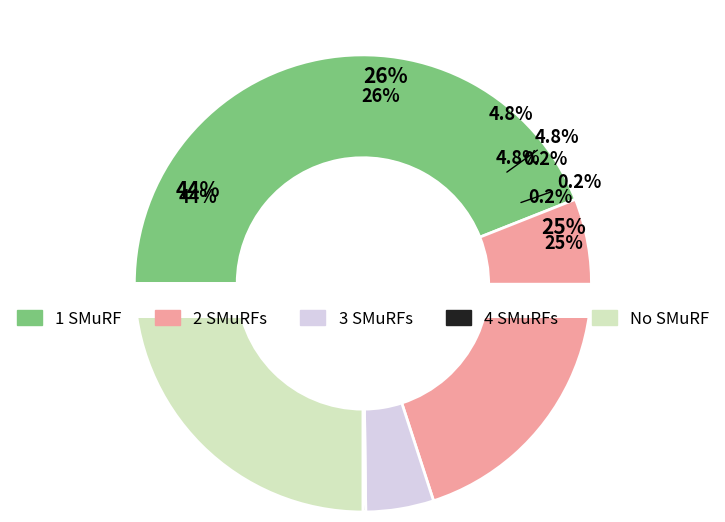

To the nearest percent, what is the average slice percentage?

20%